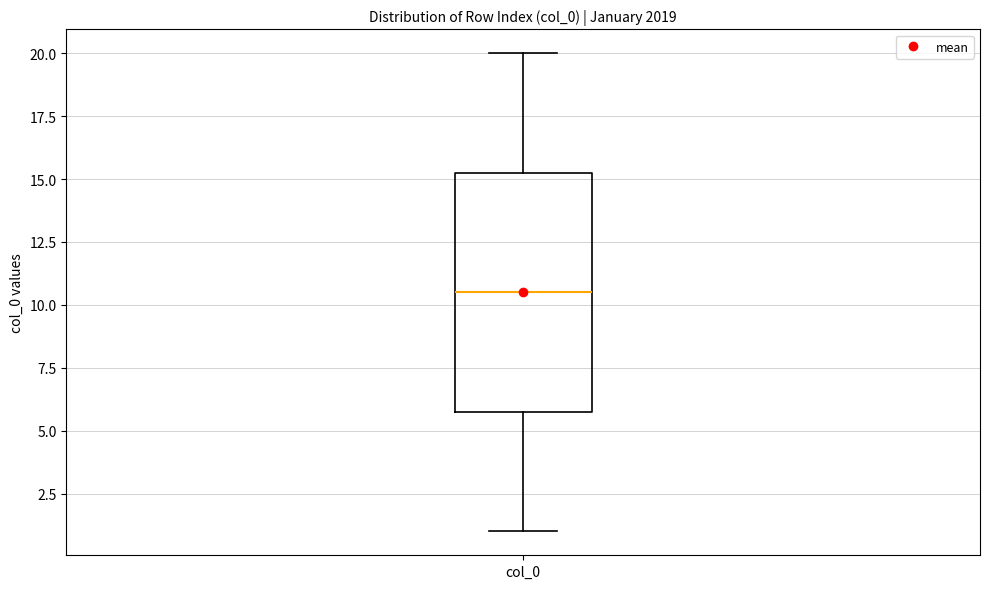

Where does the lower whisker of the box for col_0 end on the y-axis? The values are not printed on the chart, so give them approximately, as read against the axis.

1.0